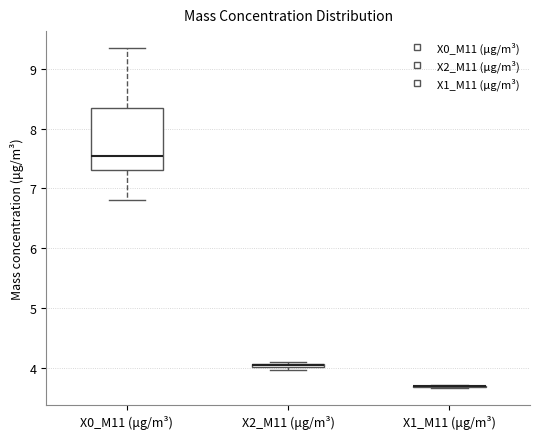

Where does the median line of the box for X0_M11 (μg/m³) sit on the y-axis? The values are not printed on the chart, so give them approximately, as read against the axis.

7.5